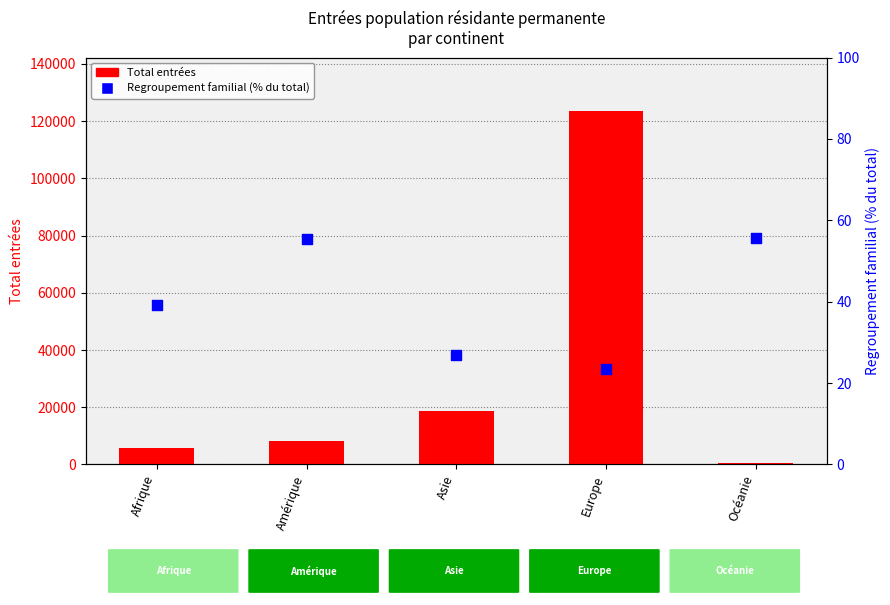

What are all the series names shown in the legend?

Total entrées, Regroupement familial (%)